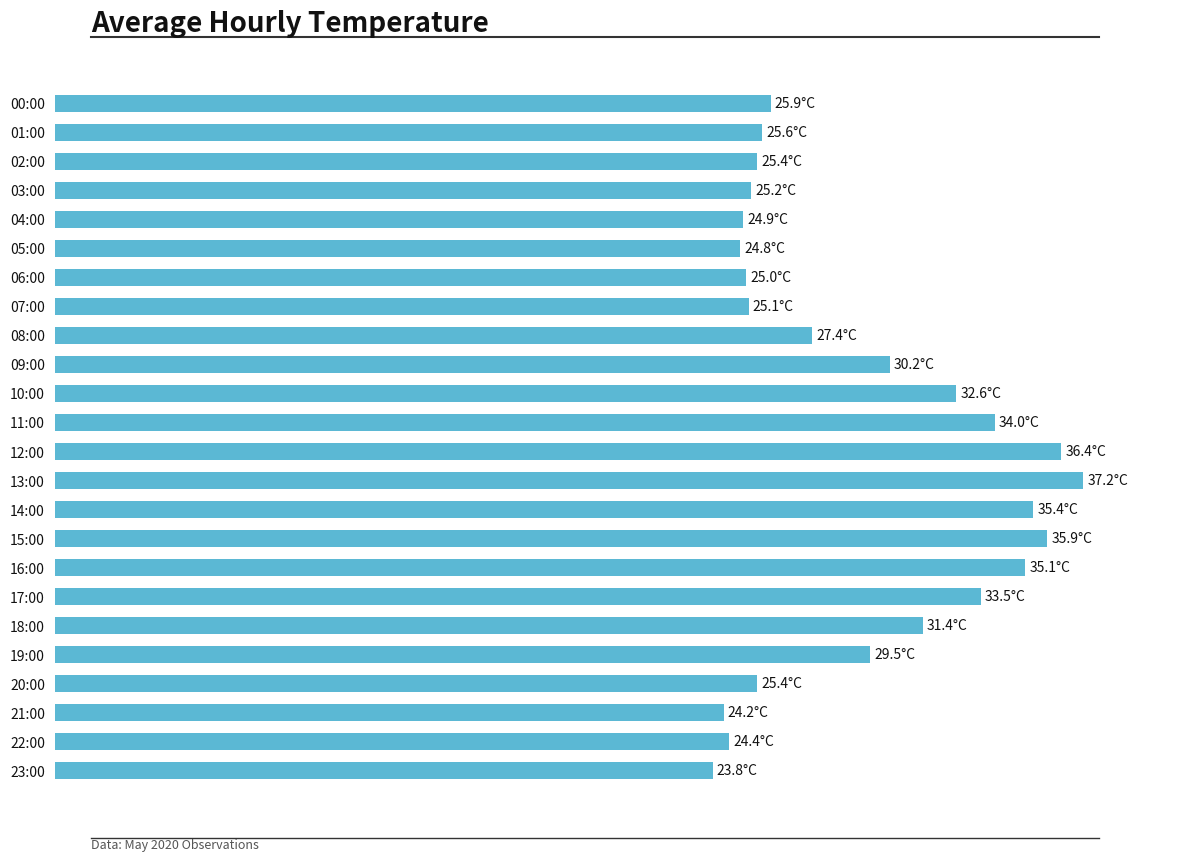

Does the chart contain any negative values?

No